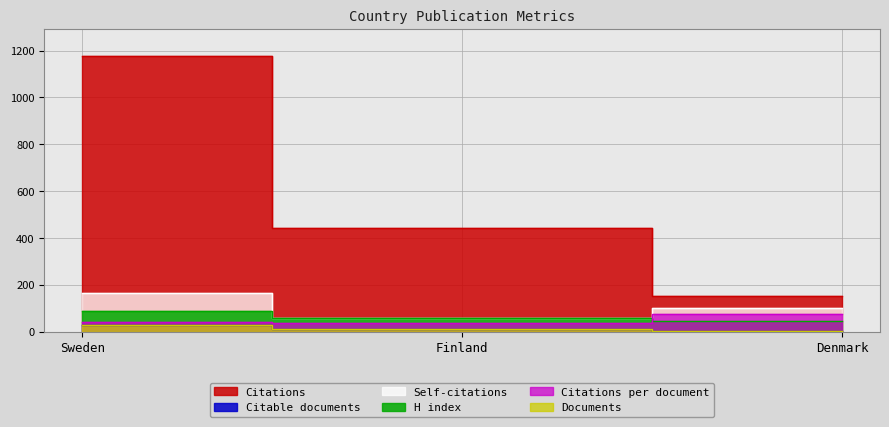

What are all the series names shown in the legend?

Documents, Citable documents, Citations, Self-citations, Citations per document, H index